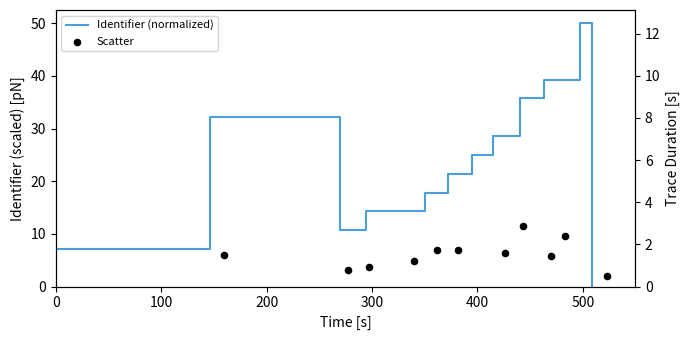

Which series has the largest total across all categories?

Identifier (normalized)